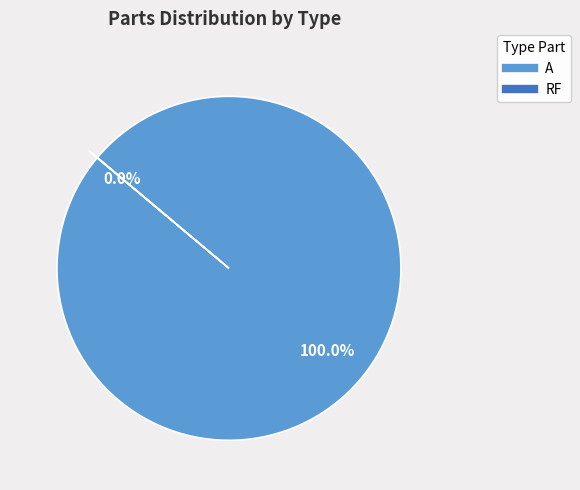

What is the smallest slice in the pie chart?

RF